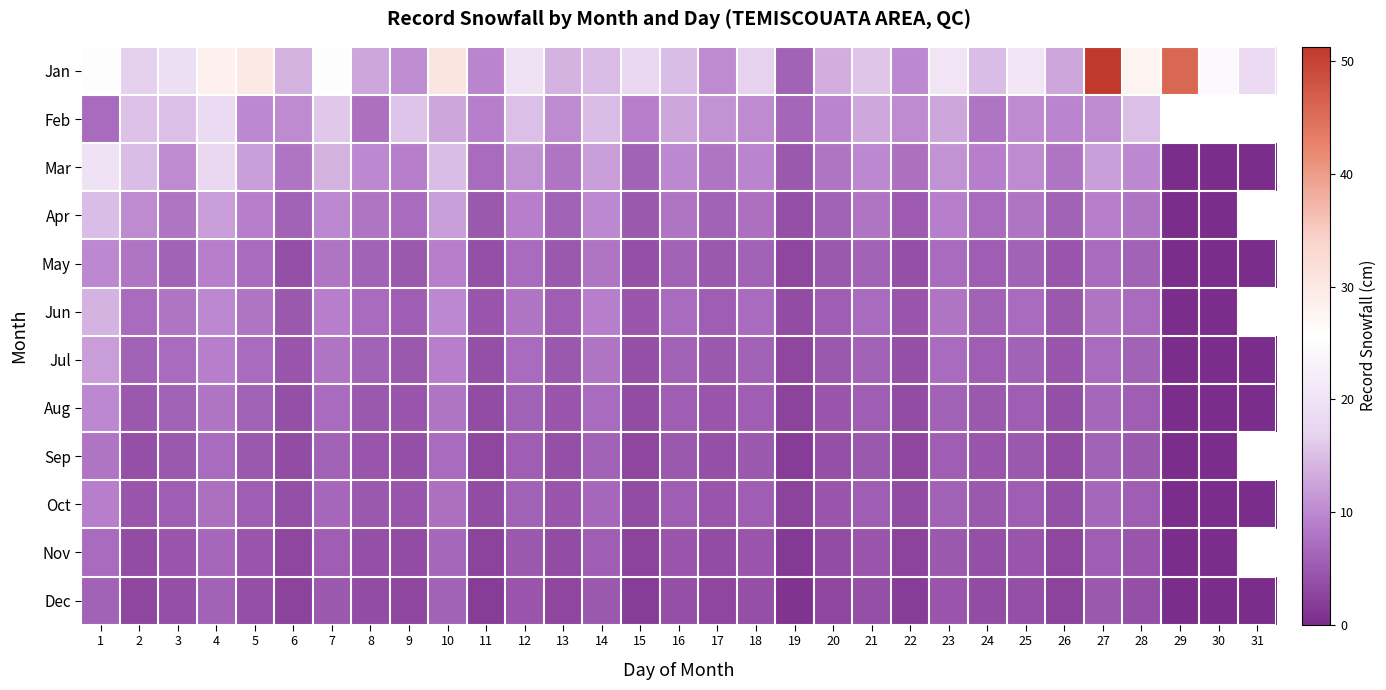

At which category is the sum across all series the highest?

1